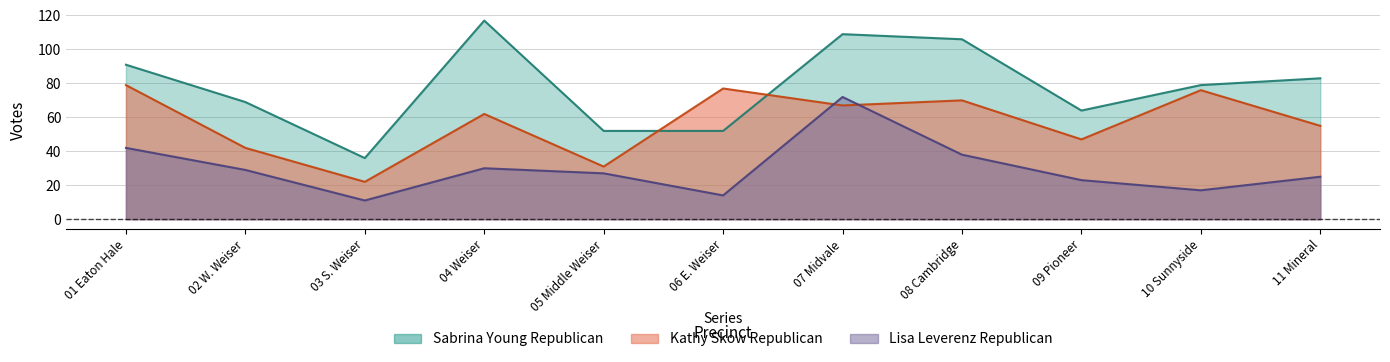

Which category has the lowest value in the Sabrina Young Republican series?

03 S. Weiser